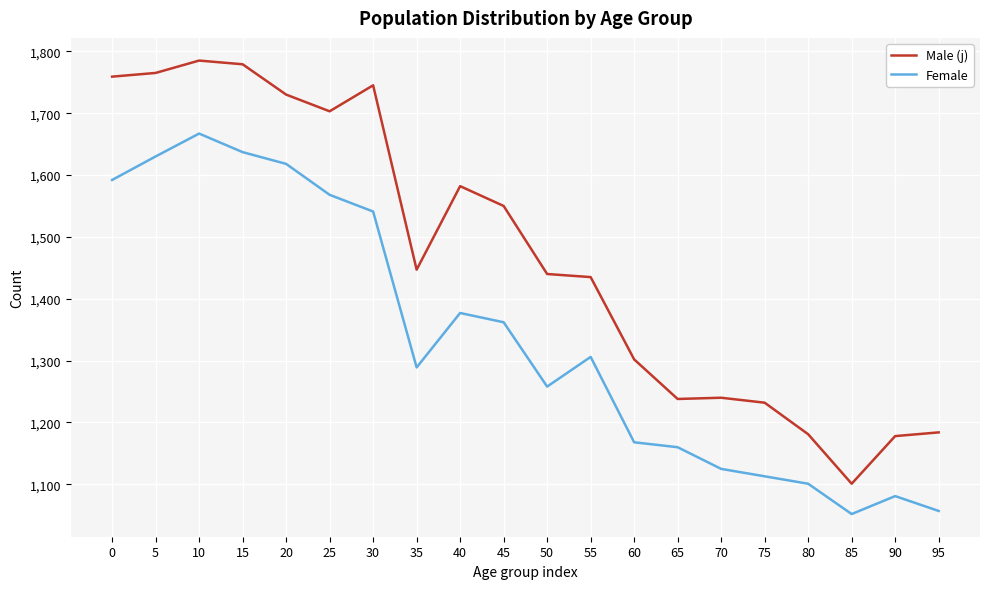

True or false: Male (j) has a value of 1055 at 15.

False